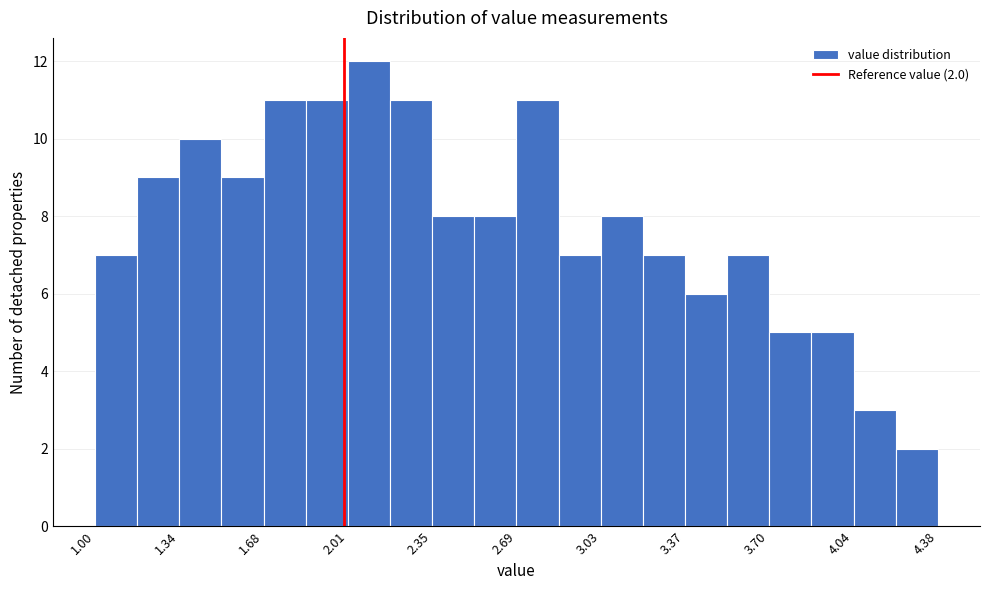

Read against the x-axis, roughly where is the centre of the tallest bar?

2.10